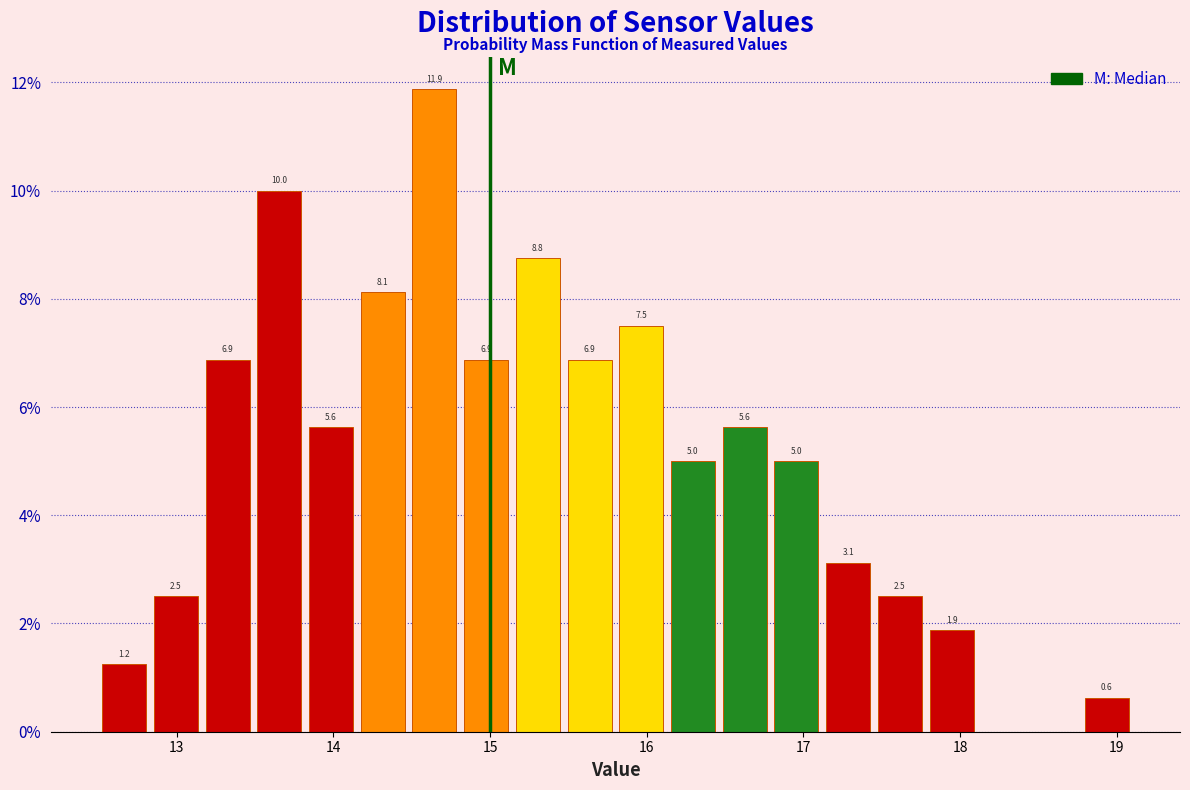

Read against the x-axis, roughly where is the centre of the tallest bar?

14.6